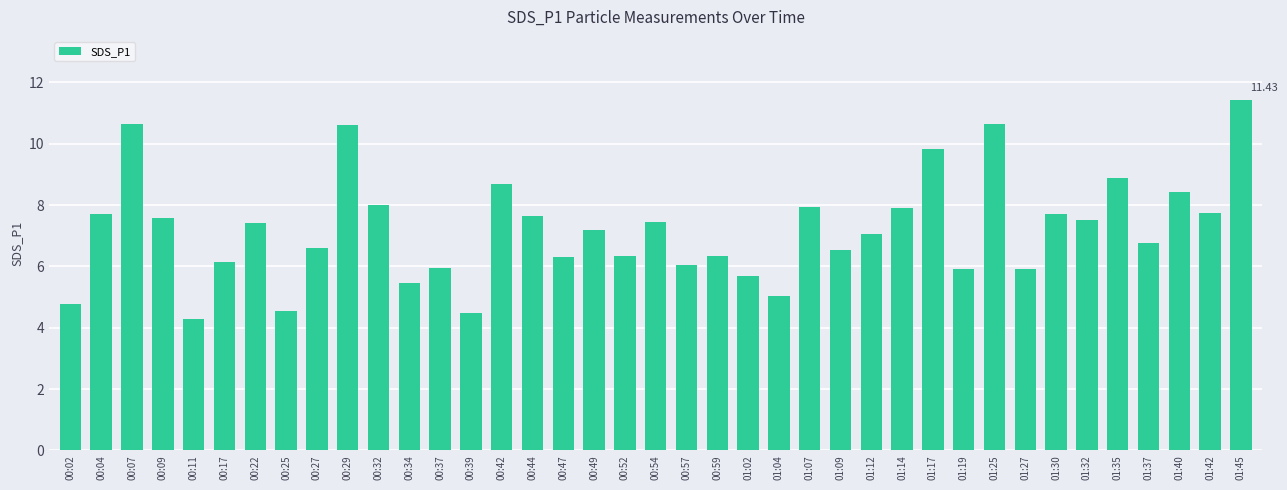

What is the value of the 1st bar from the left?

4.8